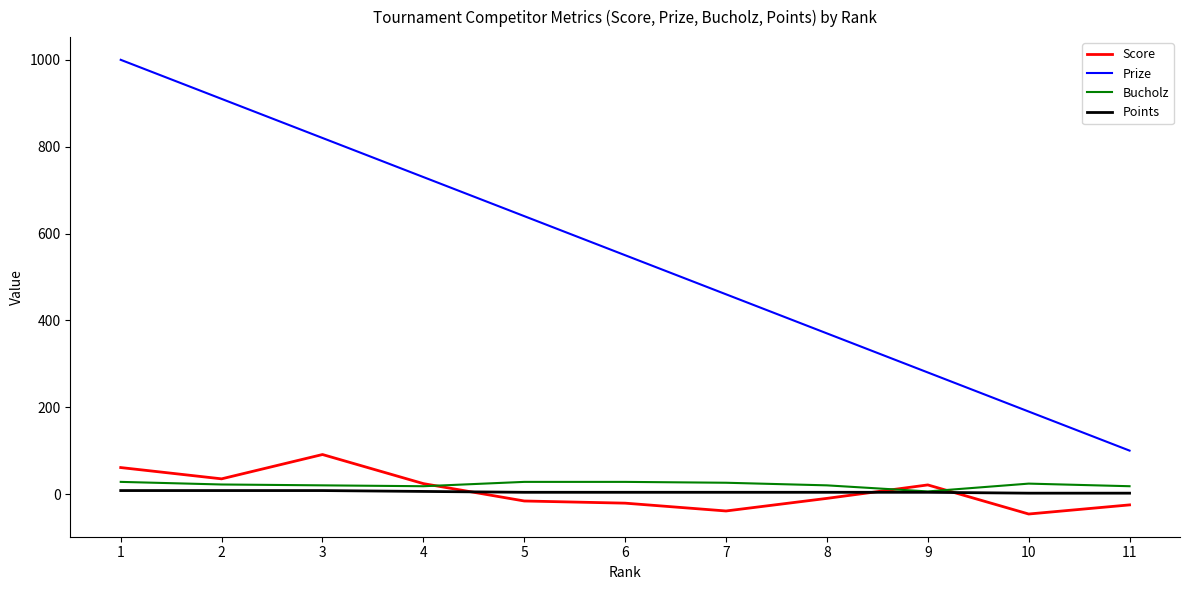

How many Points values are between 4 and 8?

9